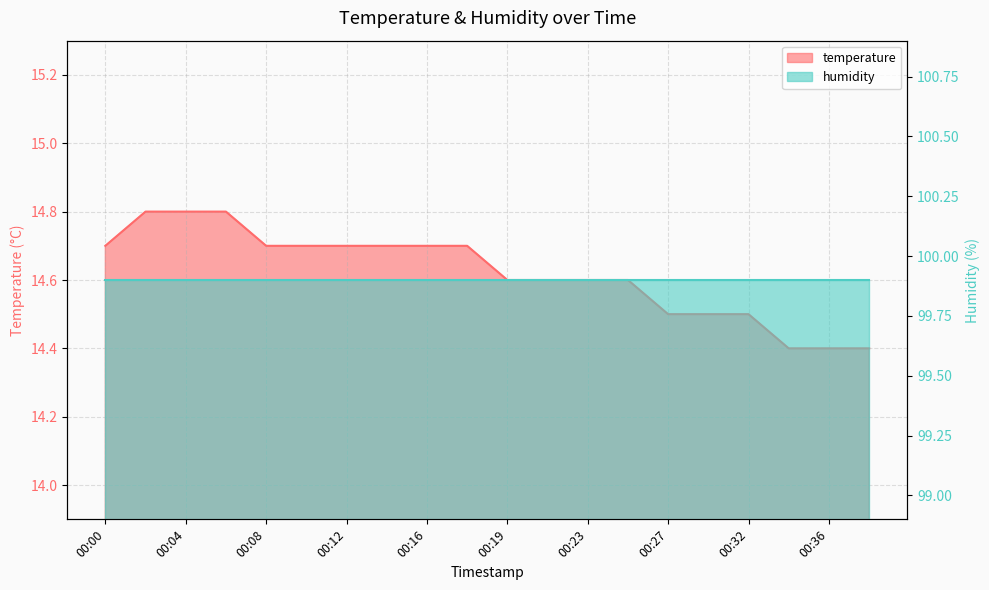

Reading right to left, what are all the values shown in this chart?

14.4	14.4	14.4	14.5	14.5	14.5	14.6	14.6	14.6	14.6	14.7	14.7	14.7	14.7	14.7	14.7	14.8	14.8	14.8	14.7